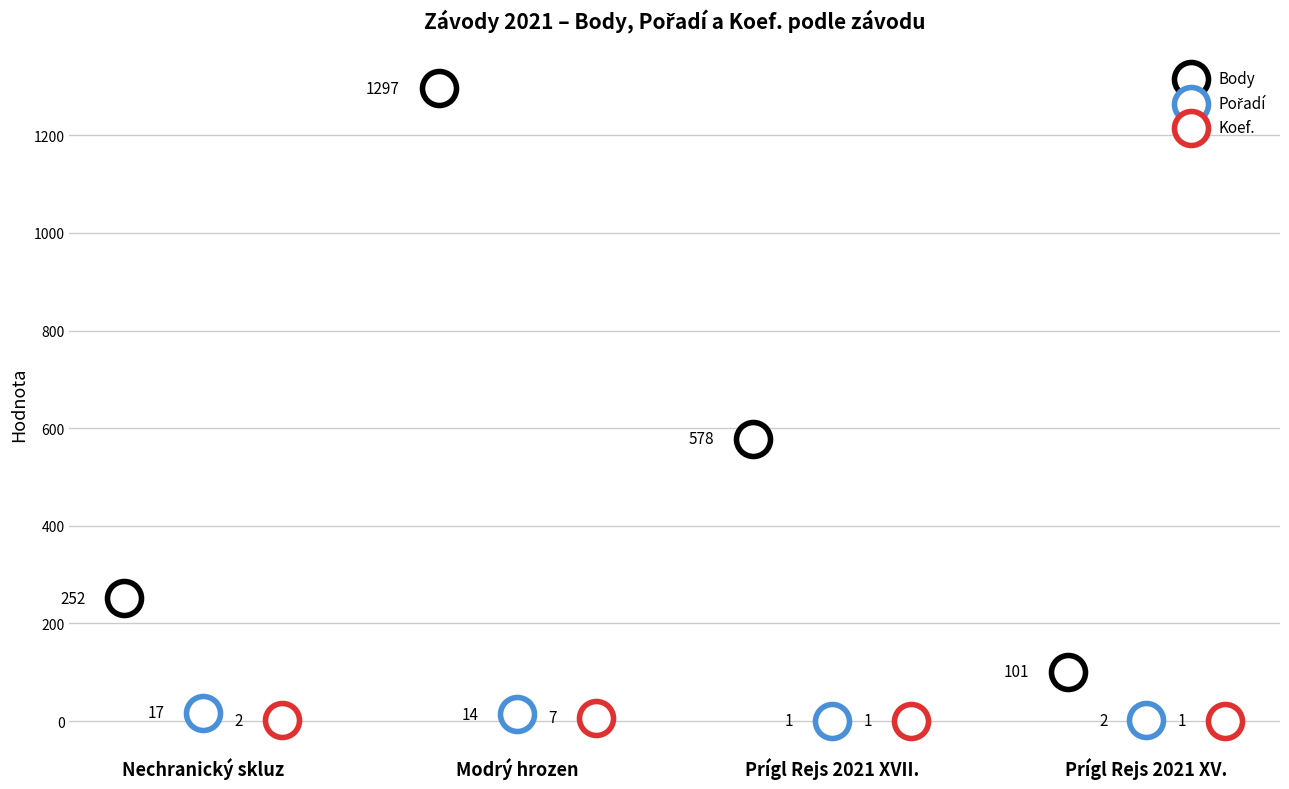

What are all the series names shown in the legend?

Body, Pořadí, Koef.